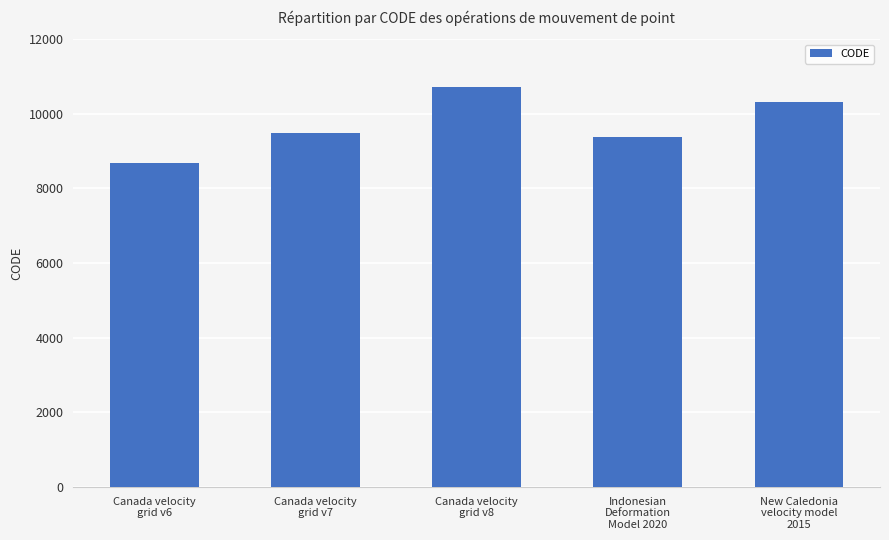

Rank the categories by value from lowest to highest.

Canada velocity
grid v6, Indonesian
Deformation
Model 2020, Canada velocity
grid v7, New Caledonia
velocity model
2015, Canada velocity
grid v8